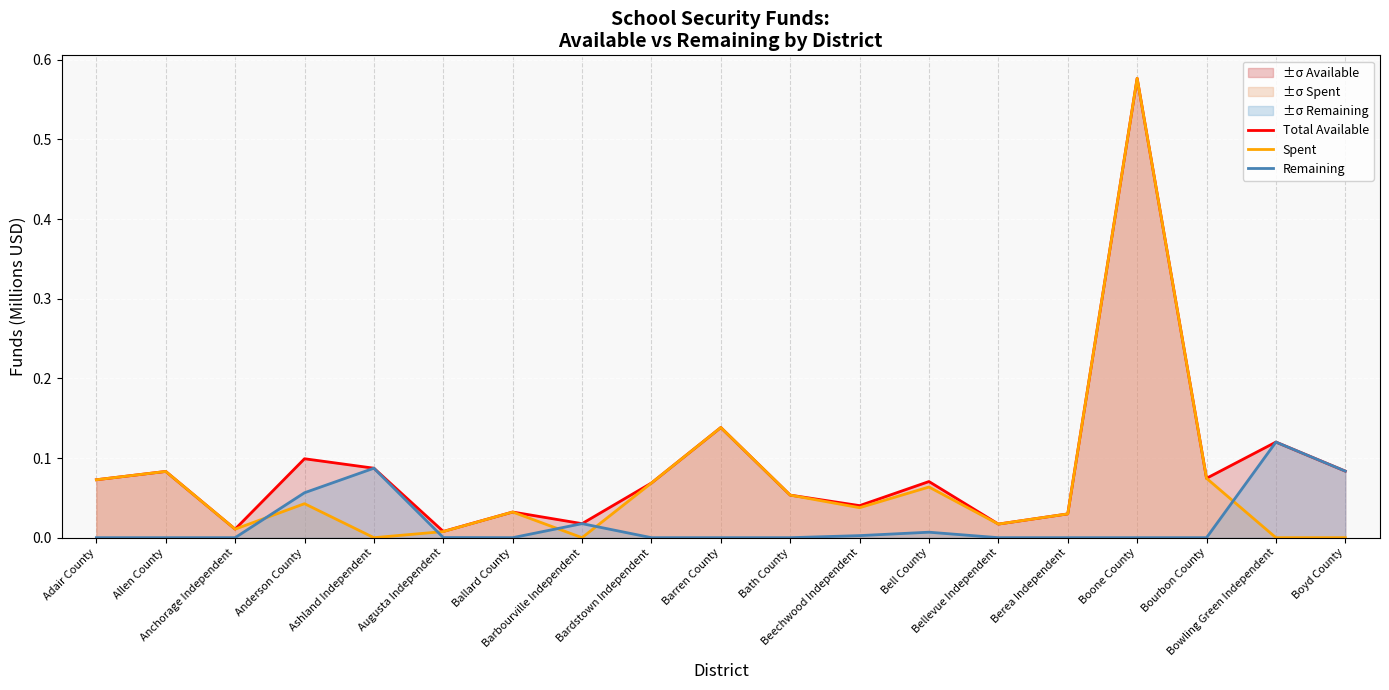

True or false: Remaining and Total Available intersect in this chart.

False